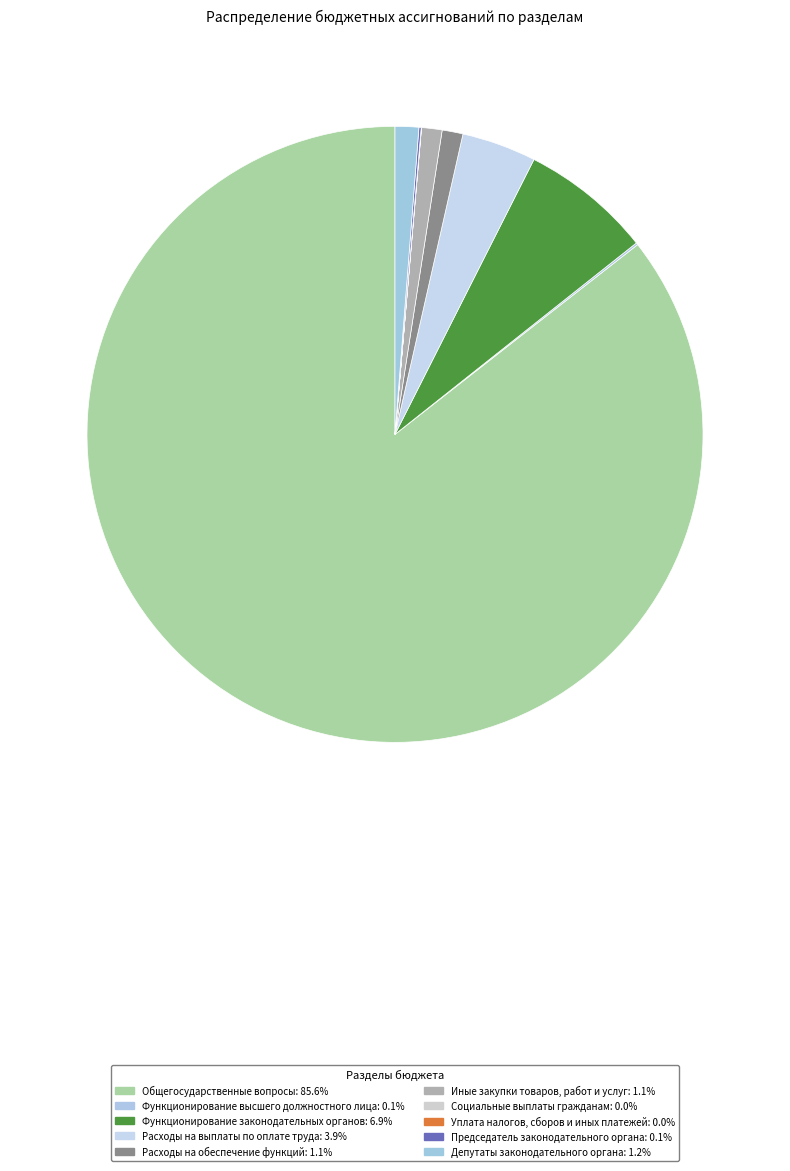

Count the number of slices in the pie.

10